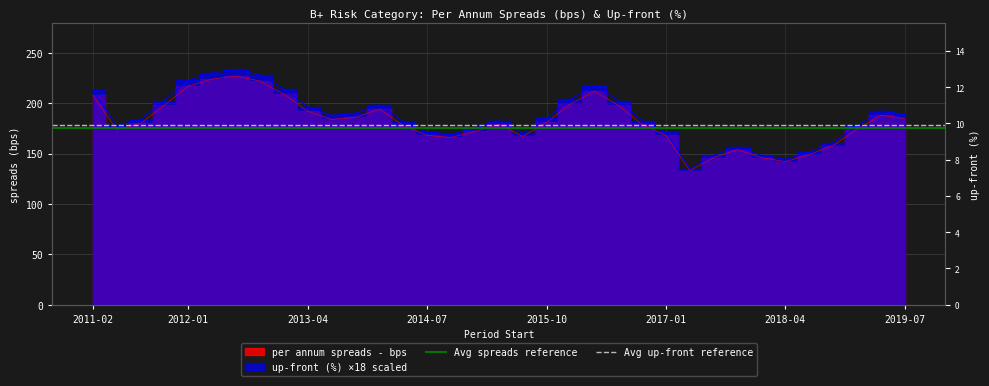

Where is Avg spreads reference nearest to the value 175?

2011-02